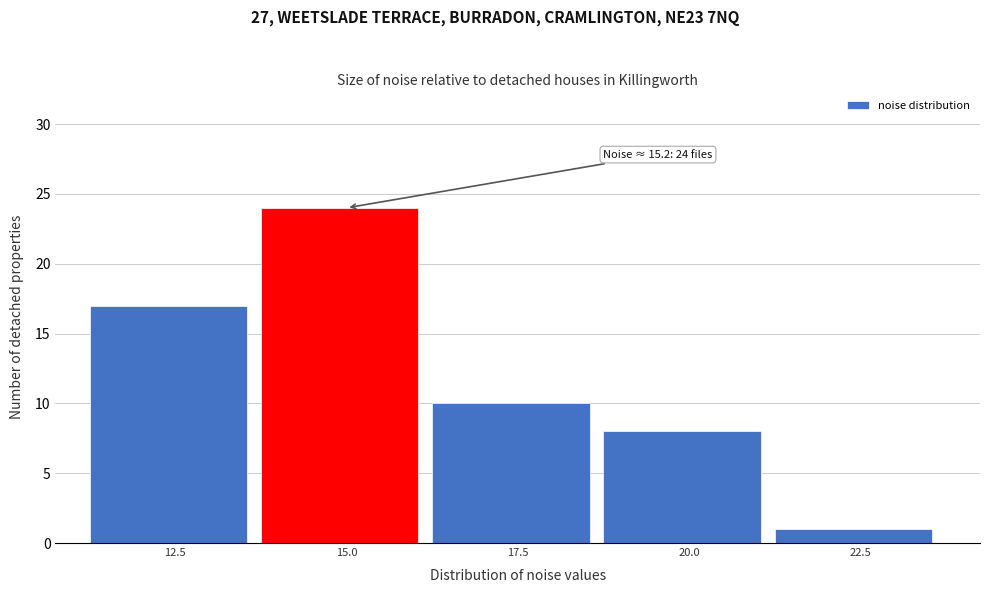

Reading left to right, transcribe all the data shown in this chart.

17	24	10	8	1